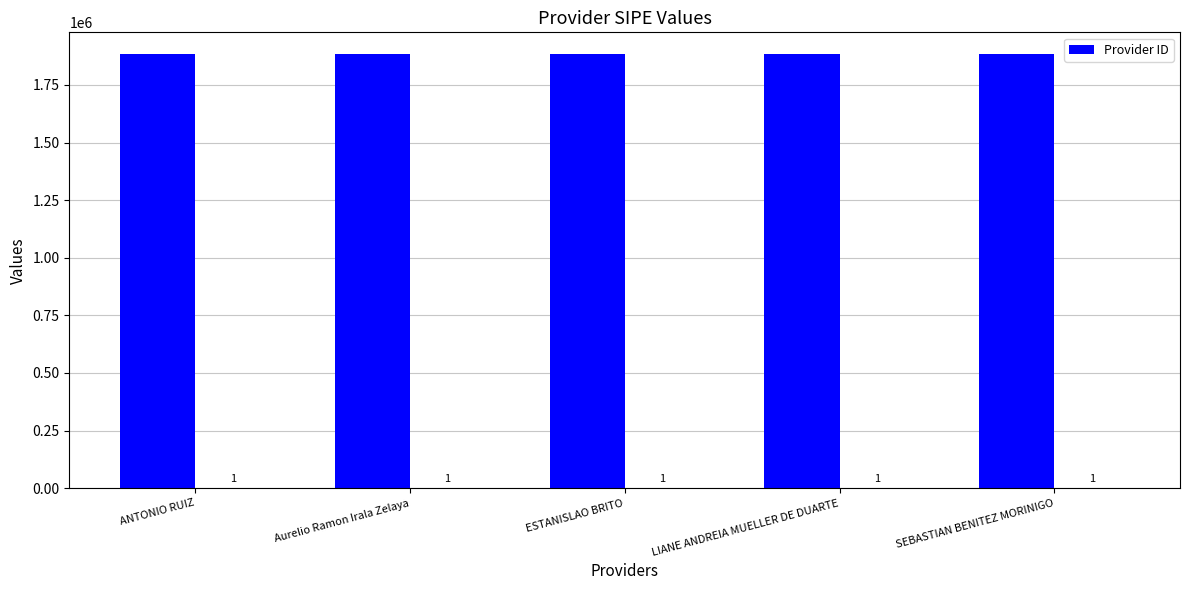

What is the value of the 1st bar from the left?

1884103